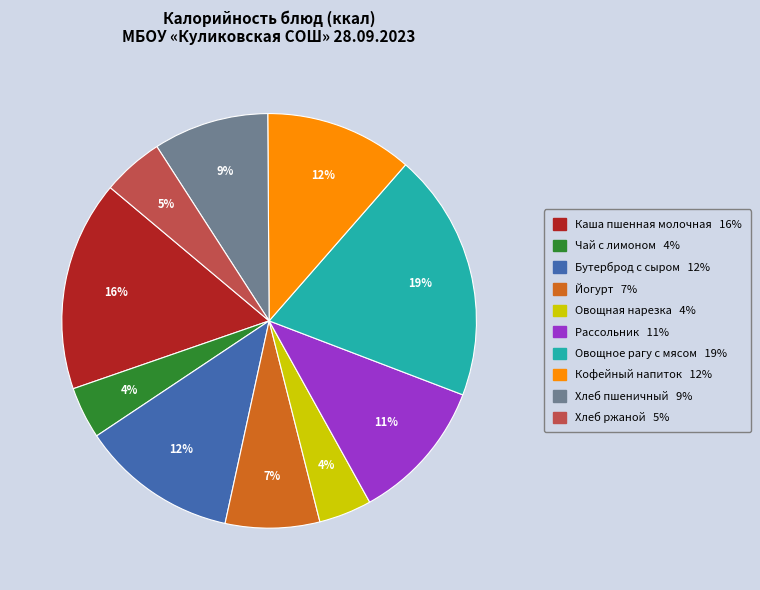

What percentage is the Йогурт slice, to the nearest percent?

7%